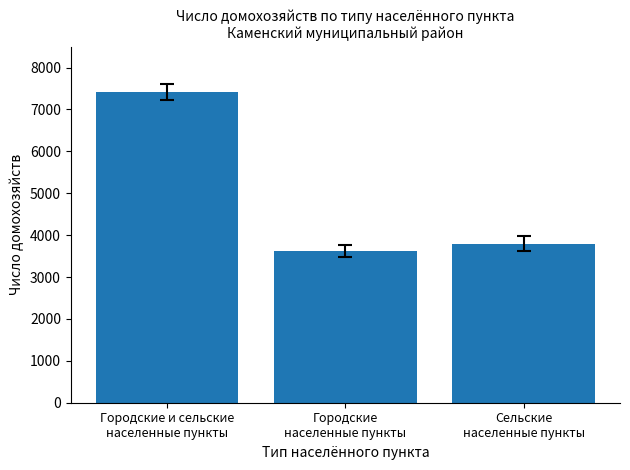

What value does the data have at Сельские
населенные пункты, to the nearest 100?

3800